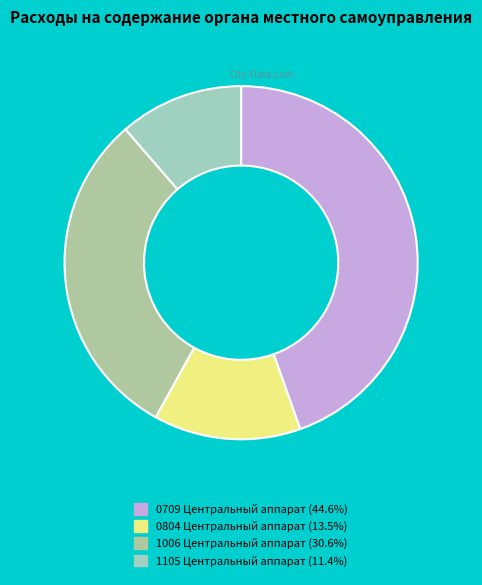

How many segments does this pie chart have?

4